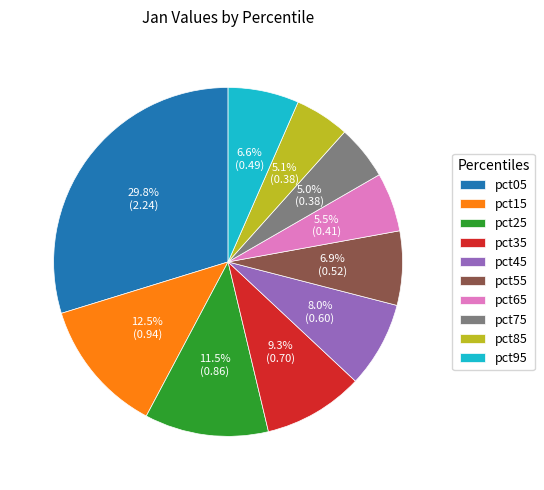

Does pct55 account for over 50% of the chart?

No